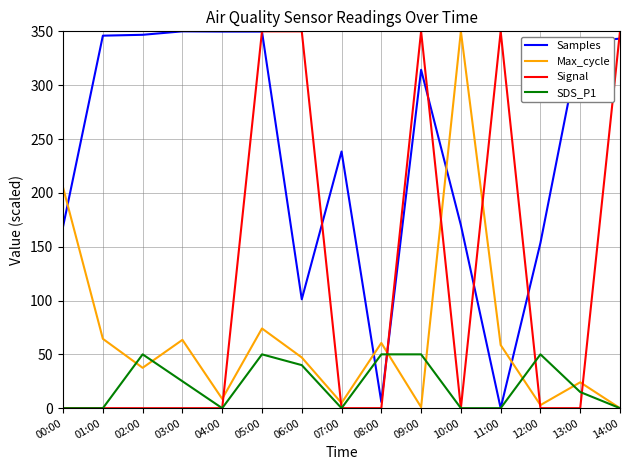

Which series changed the most between 08:00 and 10:00?

Max_cycle